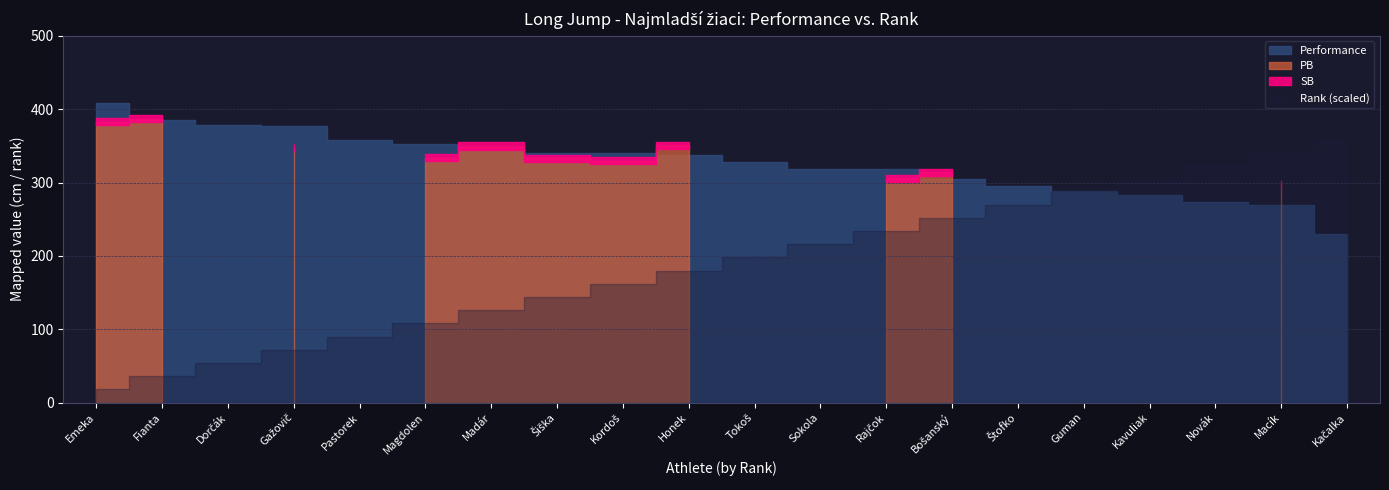

Reading left to right, what are all the values shown in this chart?

Poradie: 1	2	3	4	5	6	7	8	9	10	11	12	13	14	15	16	17	18	19	20
PB: 383	387	0	347	0	334	350	333	330	351	0	0	306	314	0	0	0	0	298	0
SB: 383	387	0	347	0	334	350	333	330	351	0	0	306	314	0	0	0	0	298	0